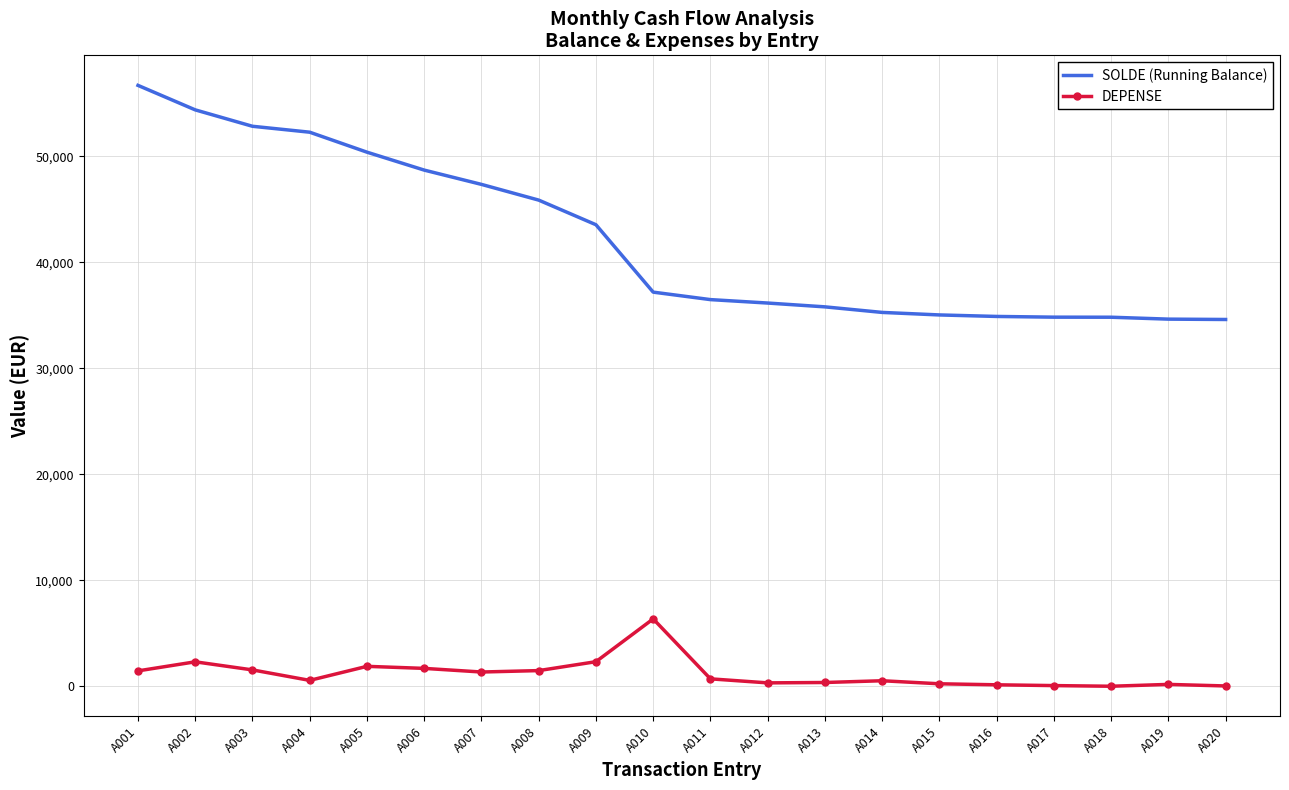

What is the sum of all DEPENSE values?

23544.0